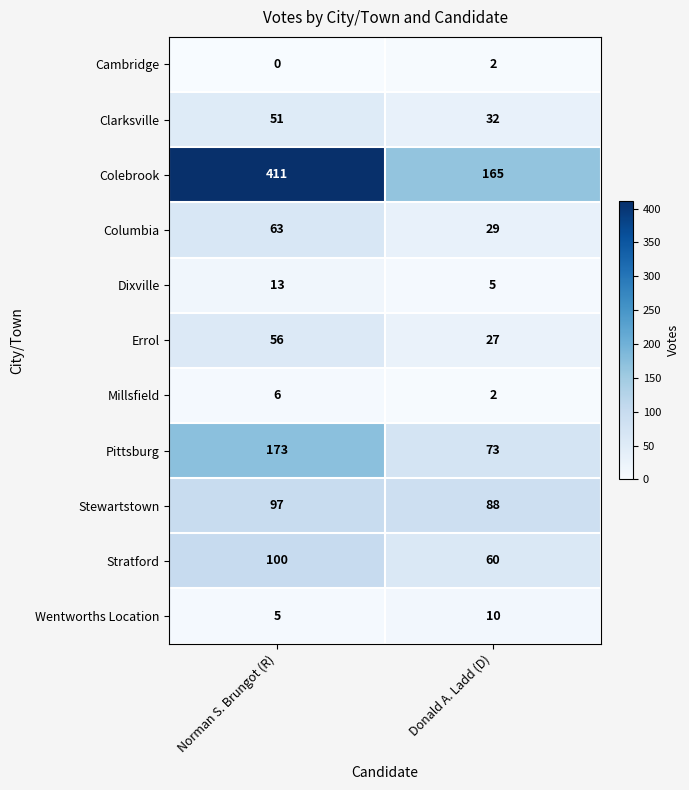

True or false: Wentworths Location has a value of 5 at Norman S. Brungot (R).

True